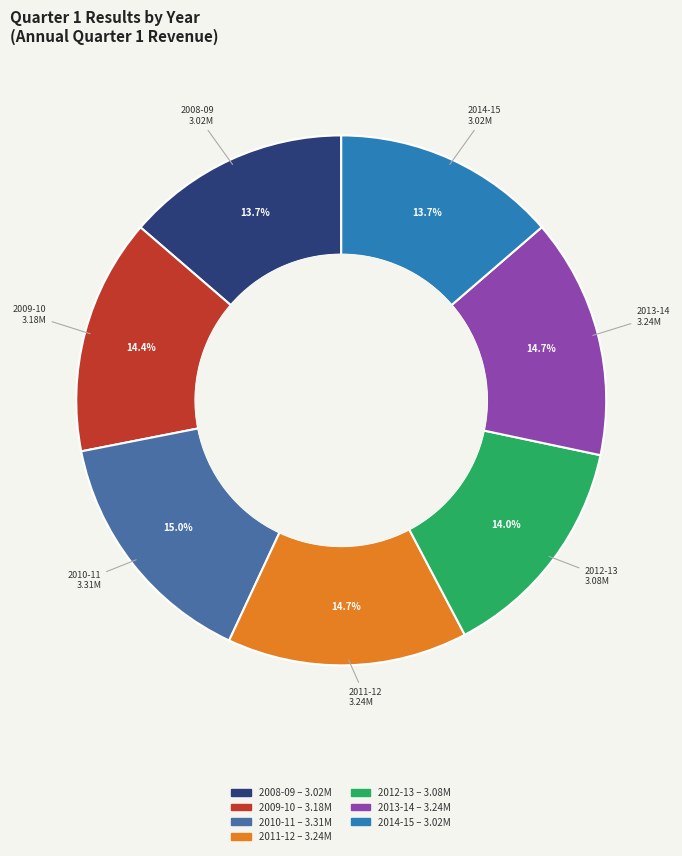

Does 2010-11 represent more than half of the total?

No